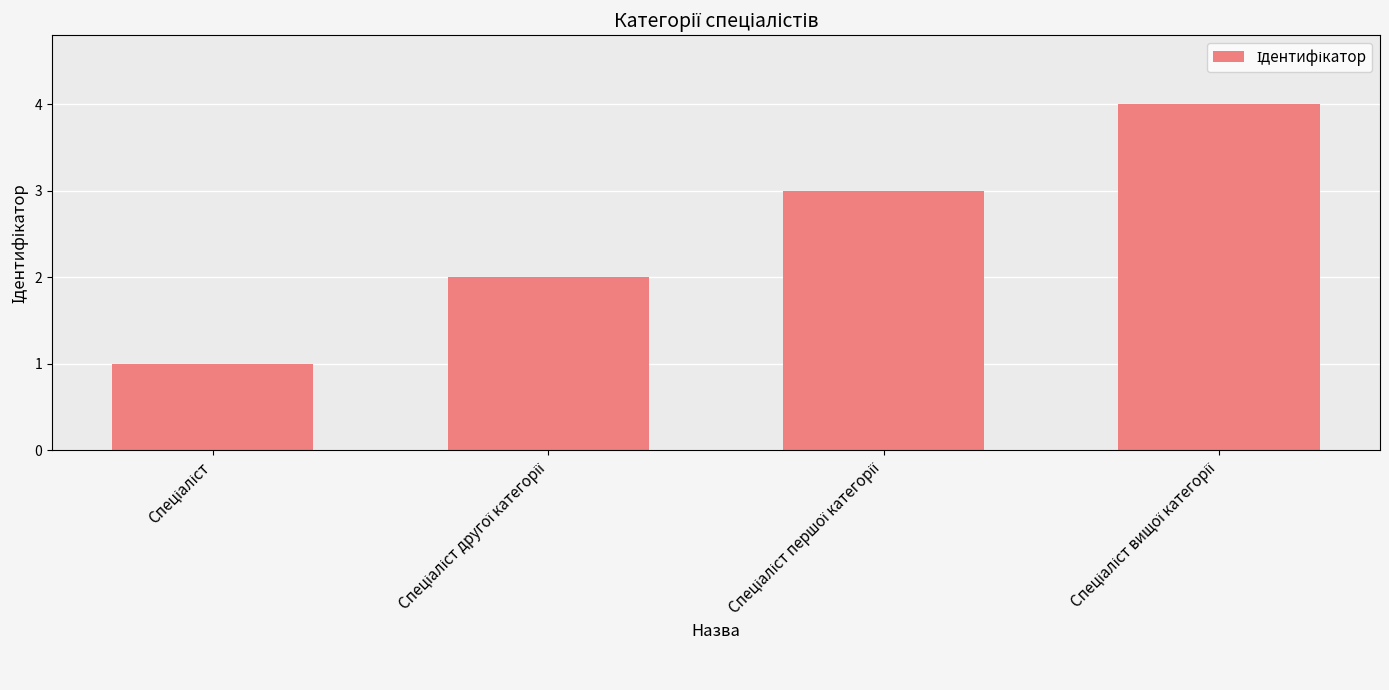

What is the maximum value shown in the chart?

4